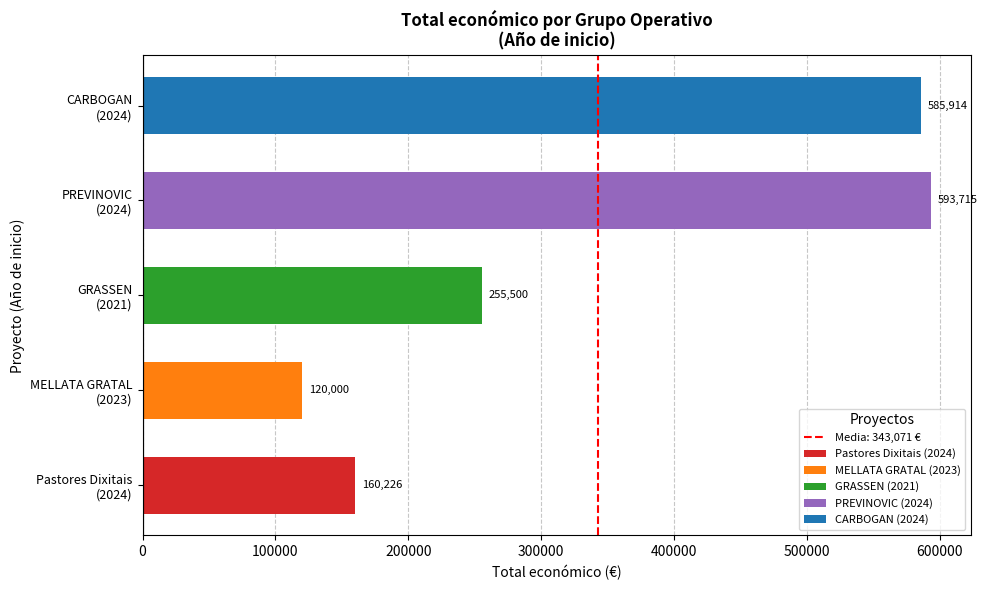

What is the difference between the second highest and minimum values?

465914